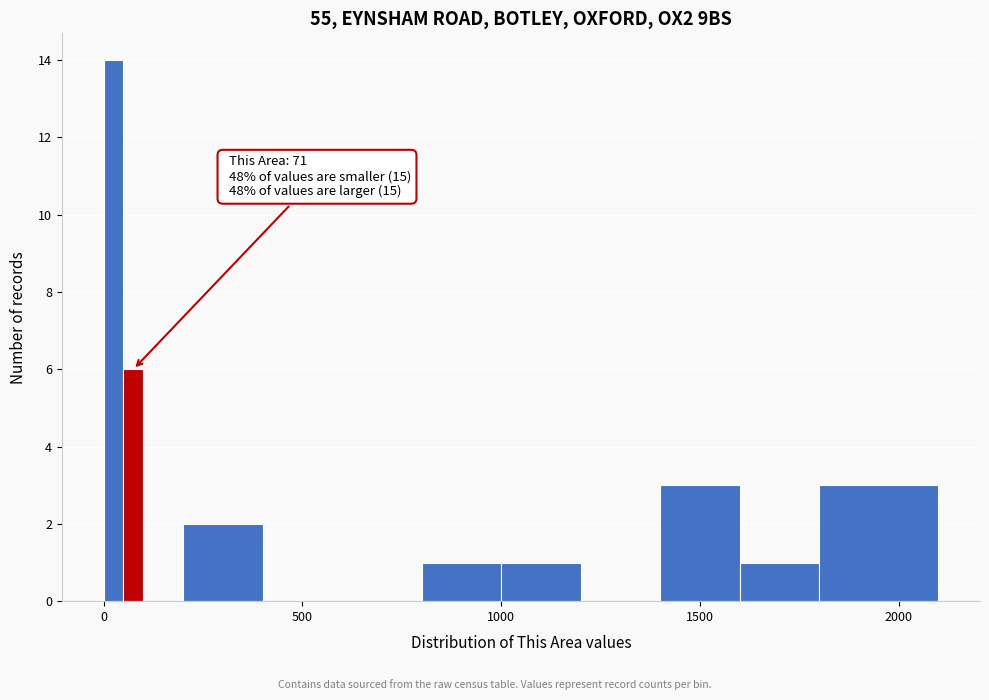

Around what value on the x-axis is the tallest bar? Give the approximate position of its centre, as read against the axis.

50